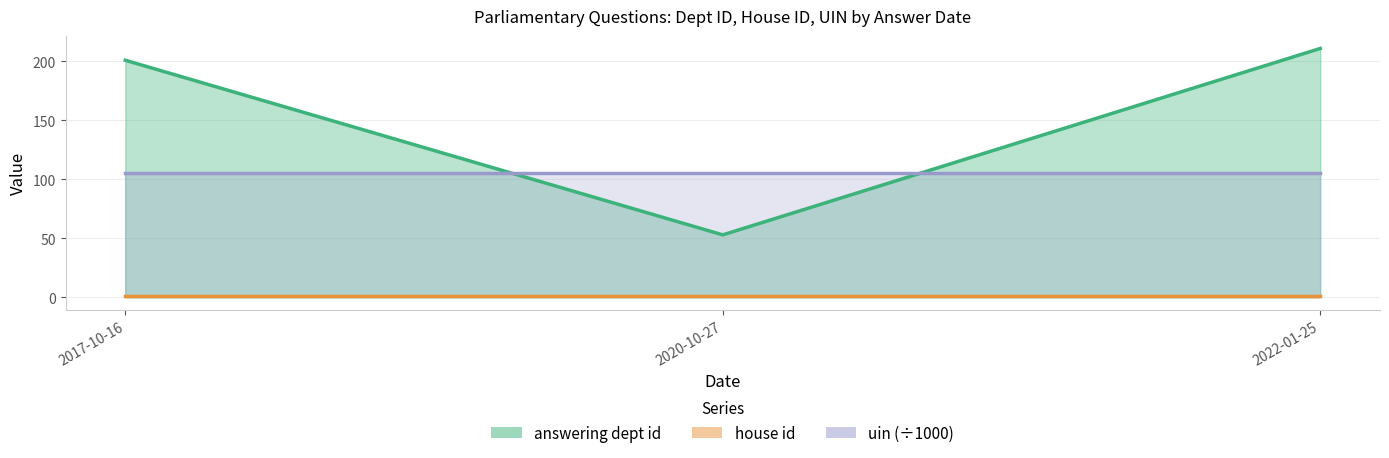

What is the maximum value for uin (÷1000) line?

105.6